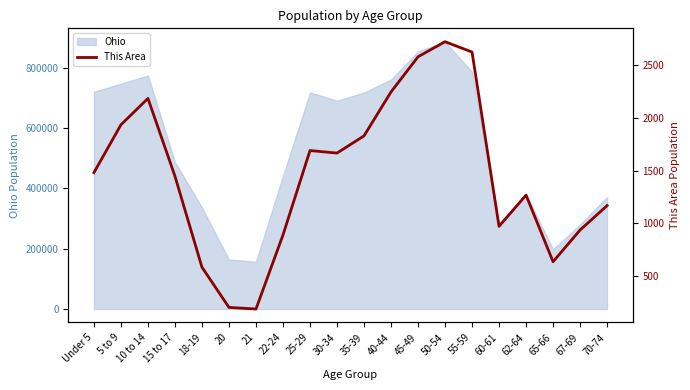

How many lines are shown in the chart?

1